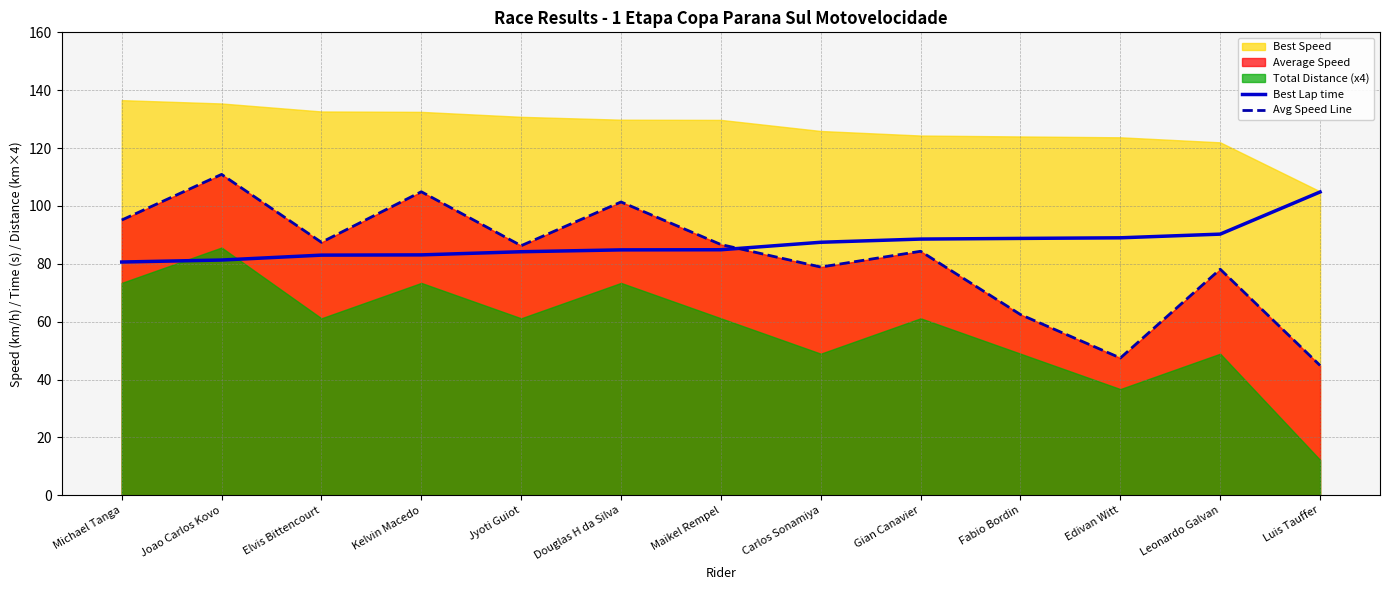

How many values in the Best Lap time series exceed 84?

9